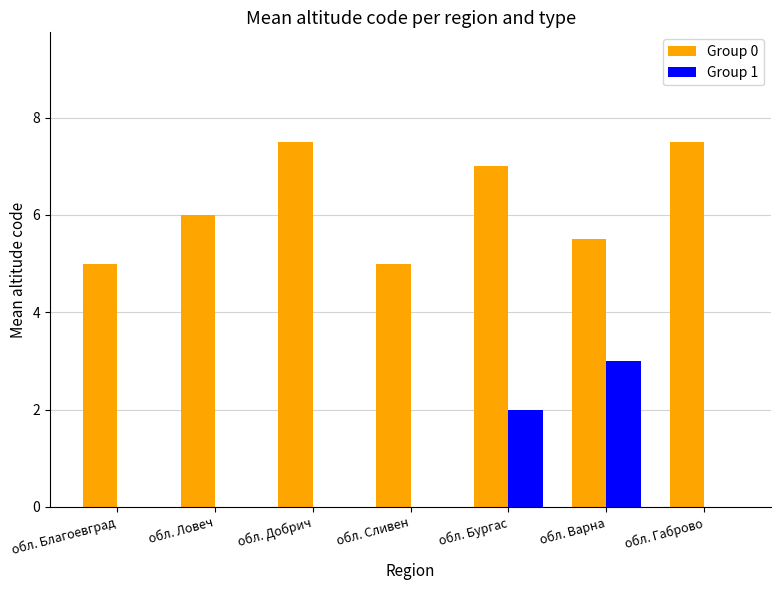

True or false: Group 1 has a value of -1.8 at обл. Добрич.

False